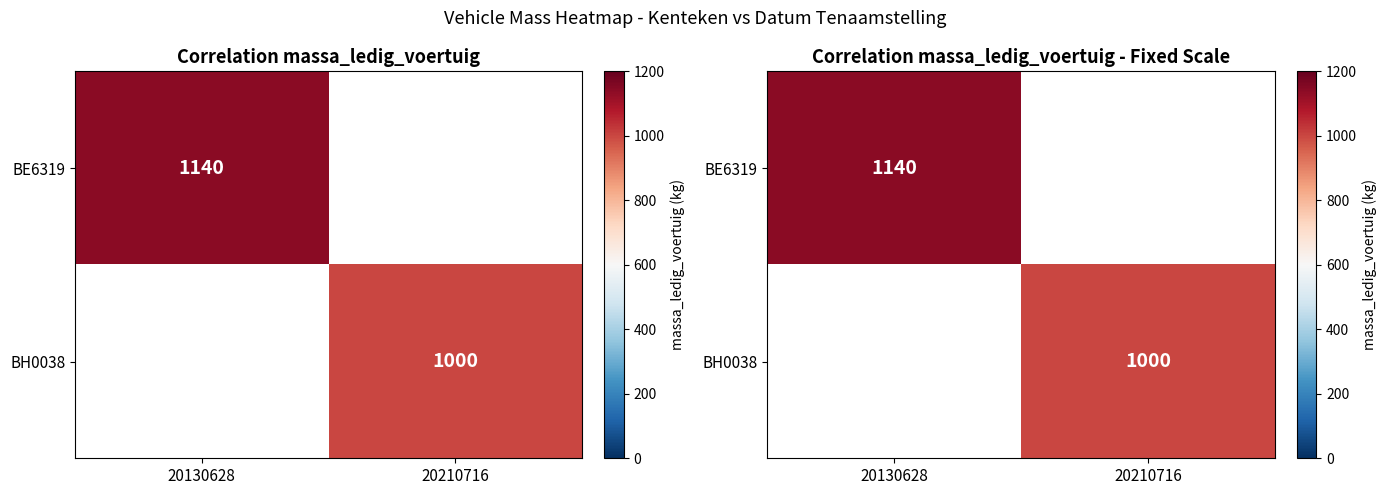

Which label corresponds to the largest value in the chart?

20130628